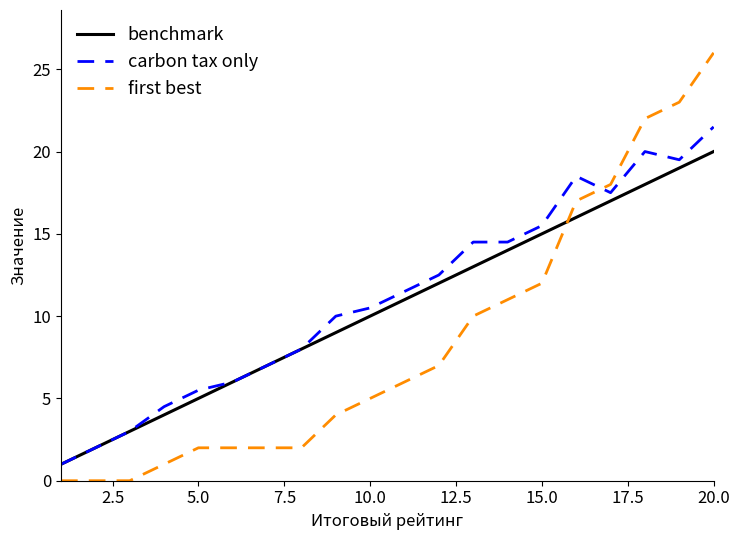

How many intersections are there between first best and benchmark?

1